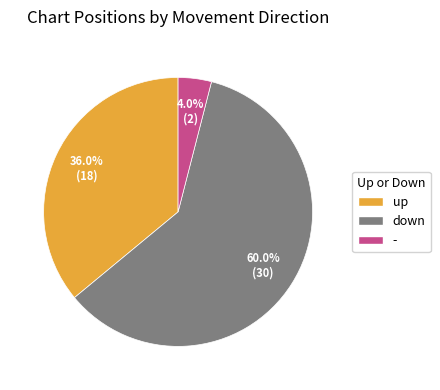

Which has a higher value, up or down?

down